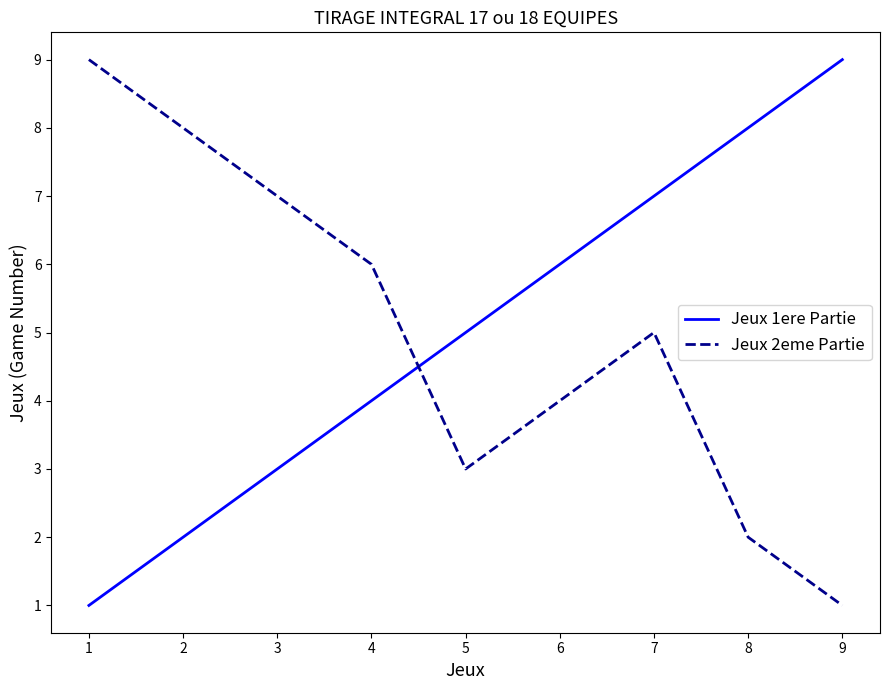

What is the total value across all series at 7?

12